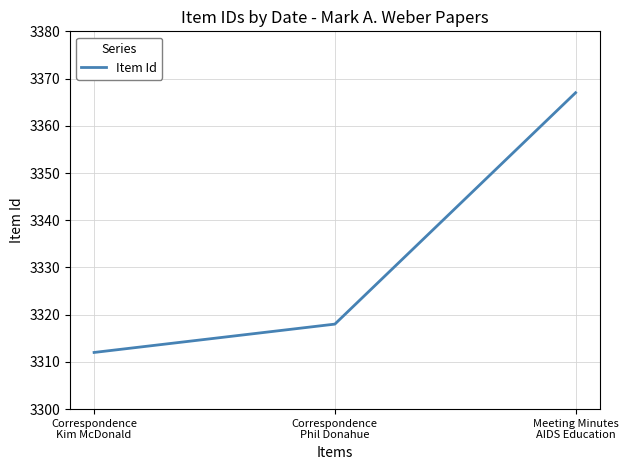

Rank the categories by value from lowest to highest.

Correspondence
Kim McDonald, Correspondence
Phil Donahue, Meeting Minutes
AIDS Education